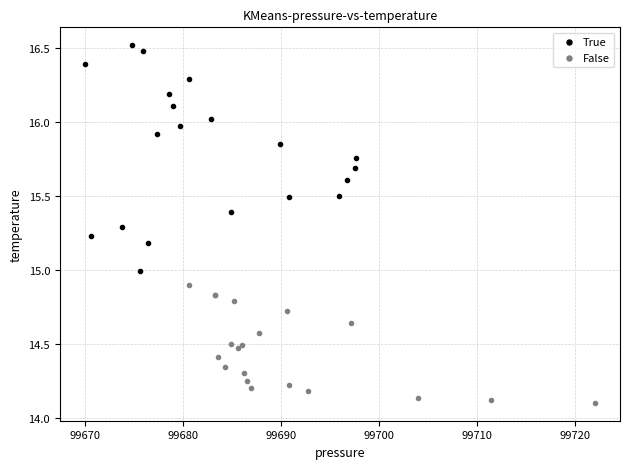

Which series contains the lowest Y value?

False